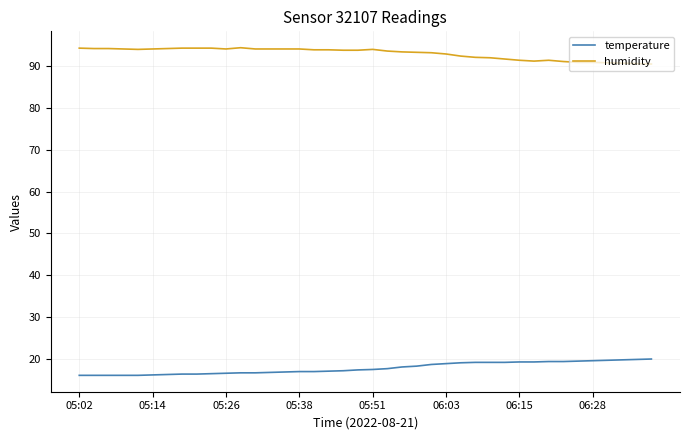

True or false: temperature and humidity cross at least once.

False